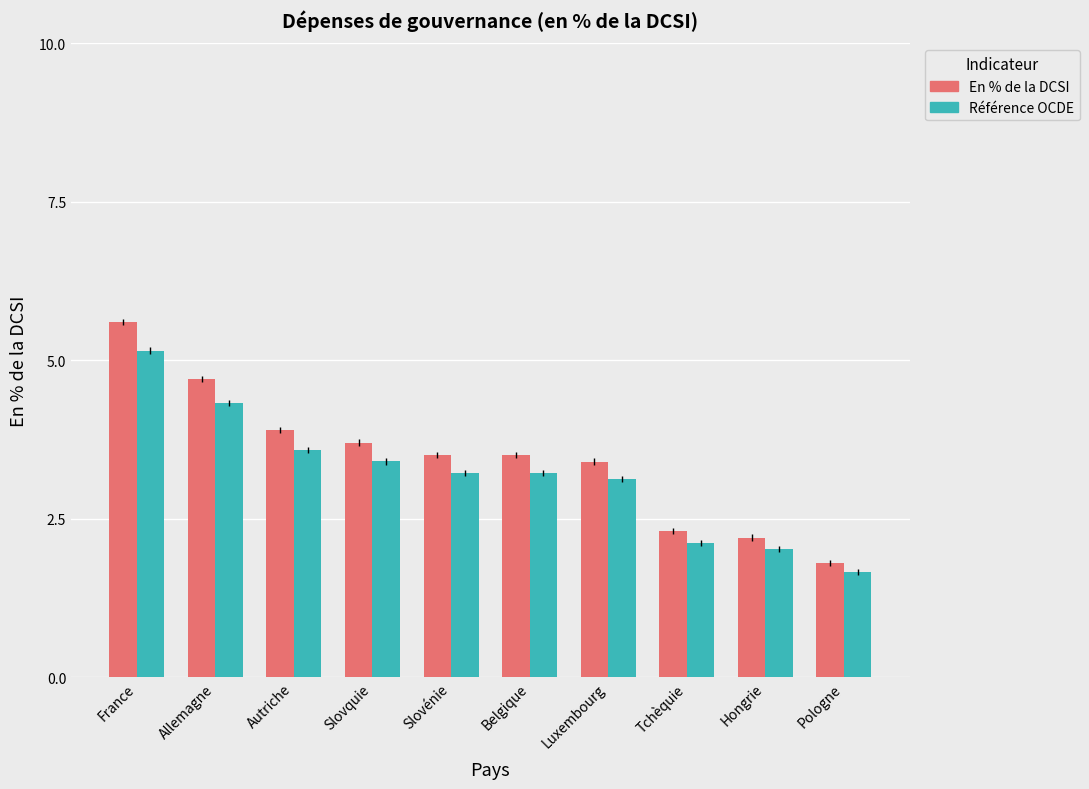

What is the label of the 5th bar from the left?

Slovénie